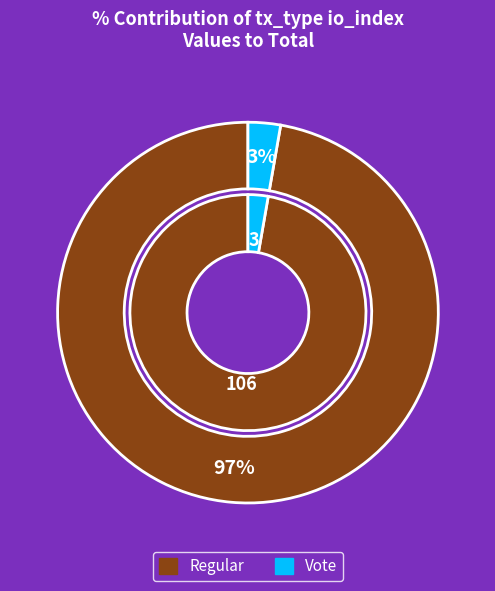

Rank the categories by value from lowest to highest.

Vote, Regular